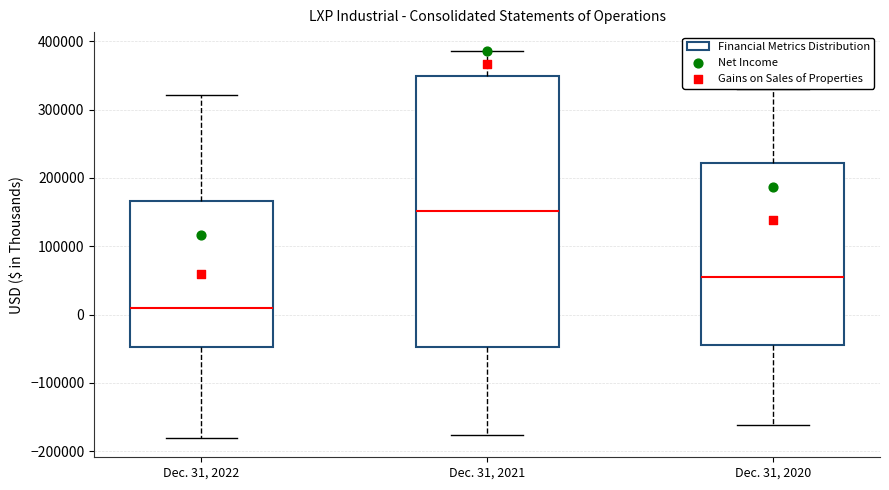

Comparing the boxes themselves (not the whiskers), which one is the tallest?

Dec. 31, 2021